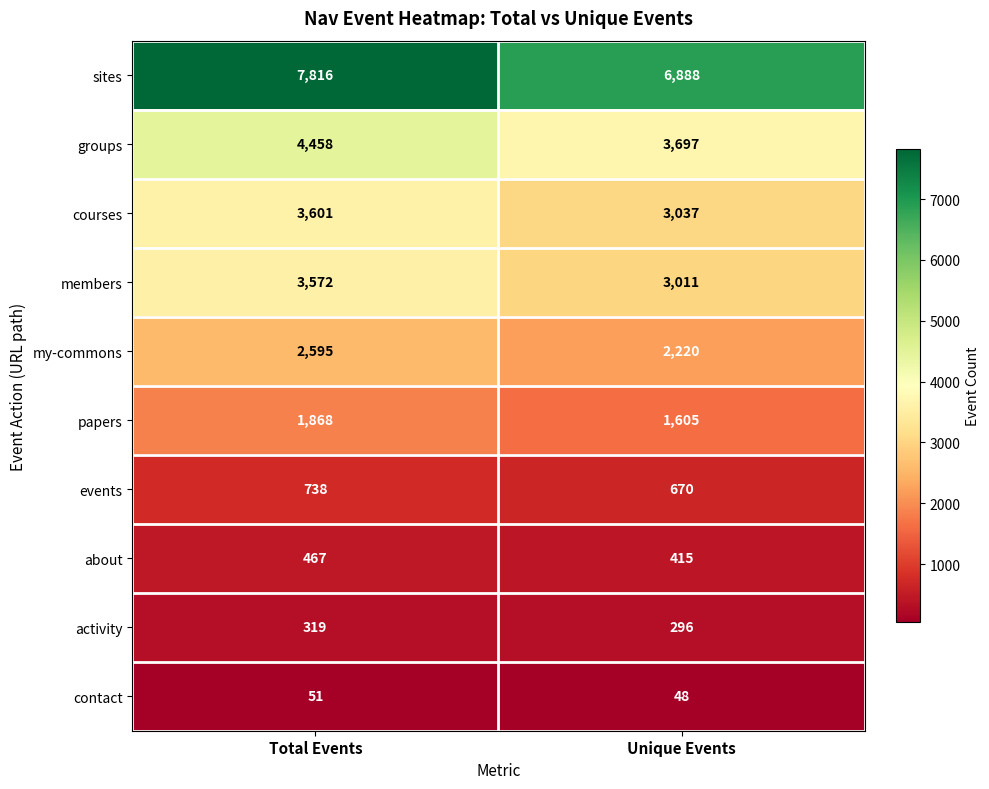

At Unique Events, list the series in order from smallest to largest.

contact, activity, about, events, papers, my-commons, members, courses, groups, sites